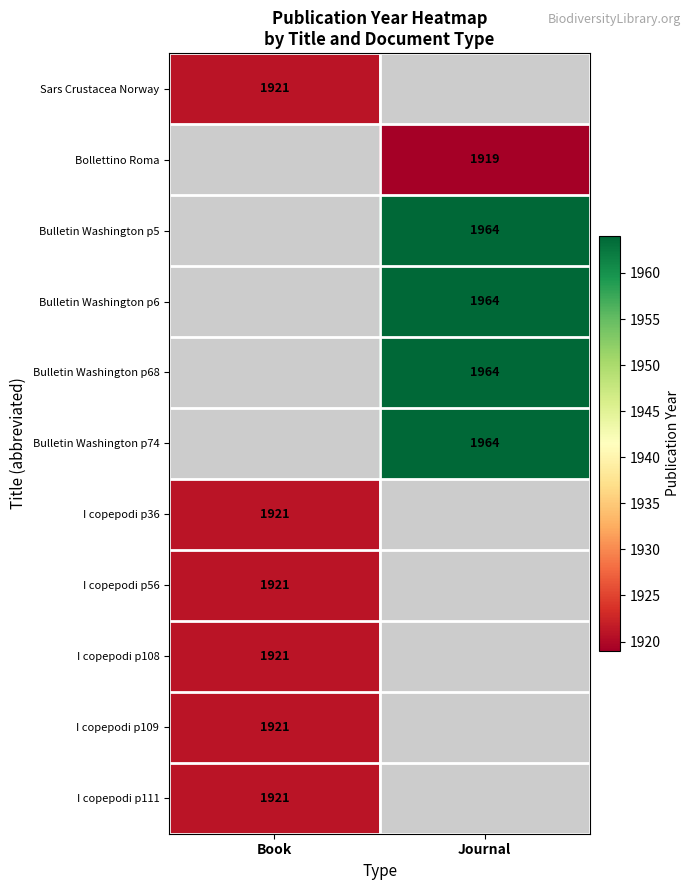

The I copepodi p108 series shows 397 at Book. True or false?

False